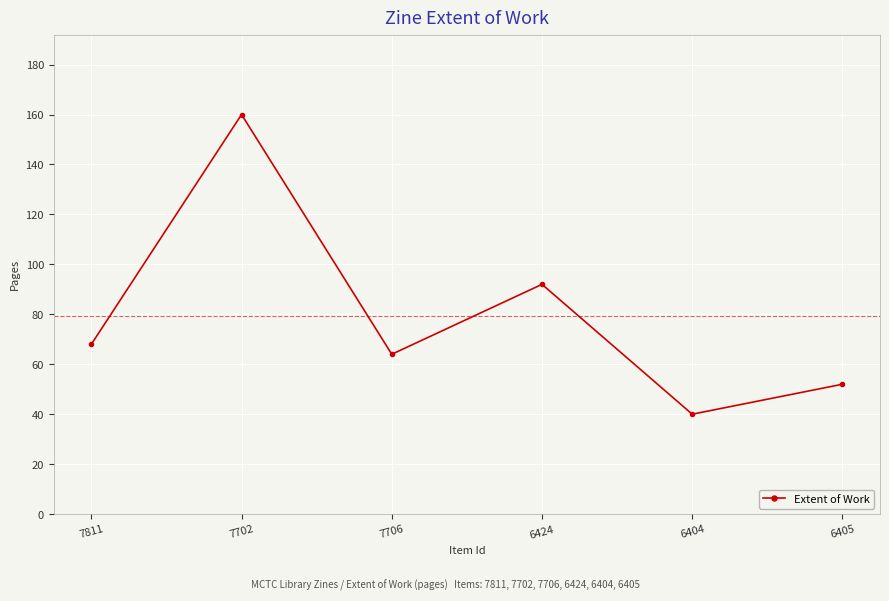

Rank the categories by value from highest to lowest.

7702, 6424, 7811, 7706, 6405, 6404